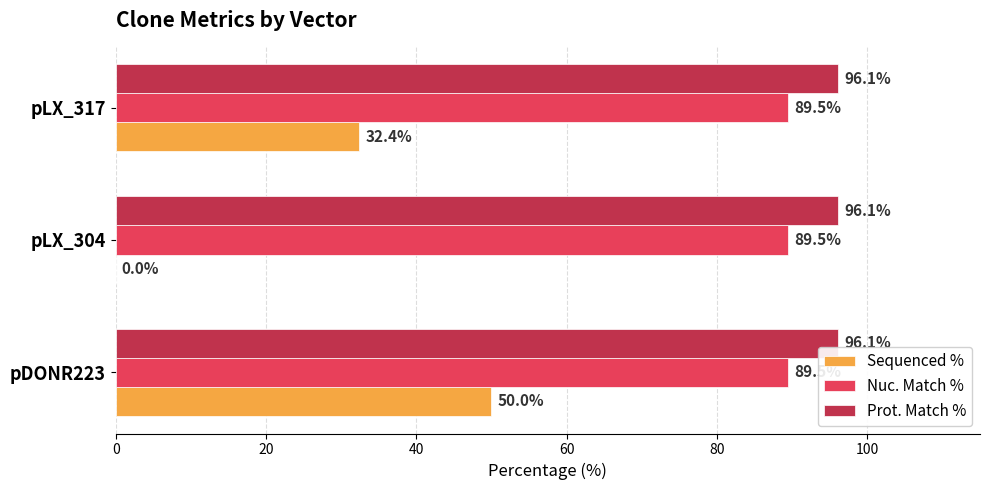

Is it true that Prot. Match % equals 96.1 at pLX_317?

True